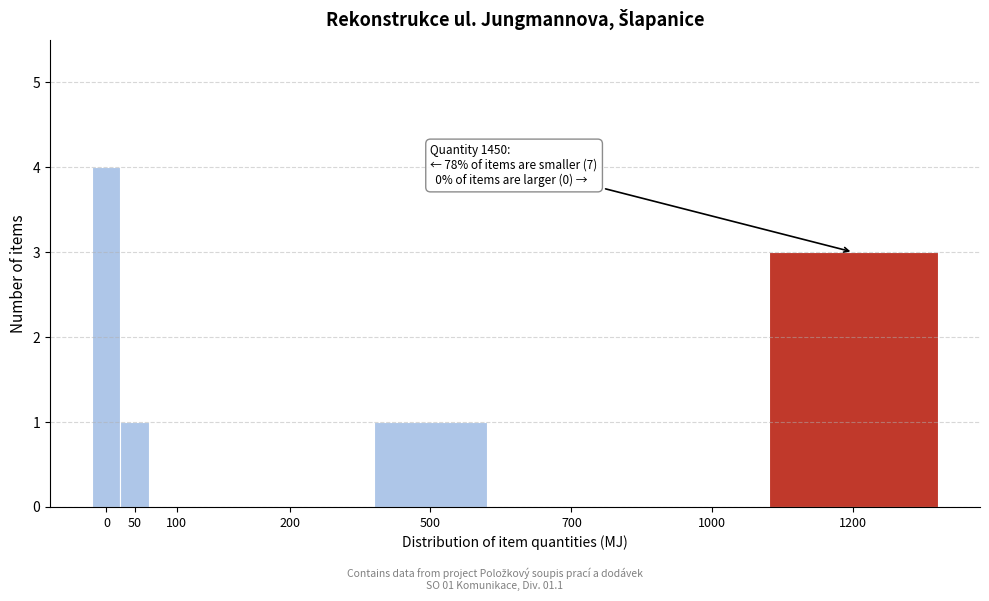

Reading left to right, what are all the values shown in this chart?

0=4	50=1	100=0	200=0	500=1	700=0	1000=0	1200=3